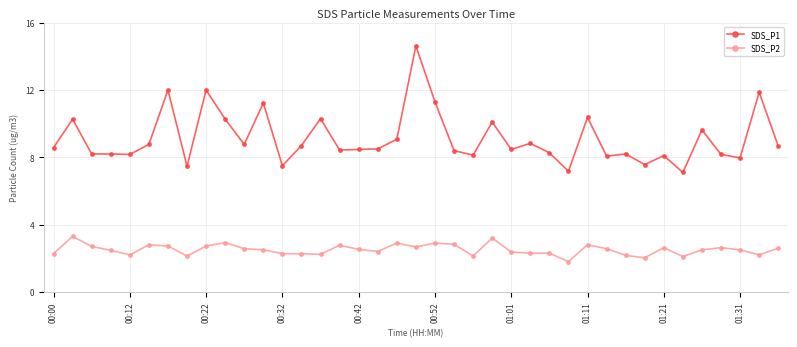

Rank the series by their maximum value, from lowest to highest.

SDS_P2, SDS_P1